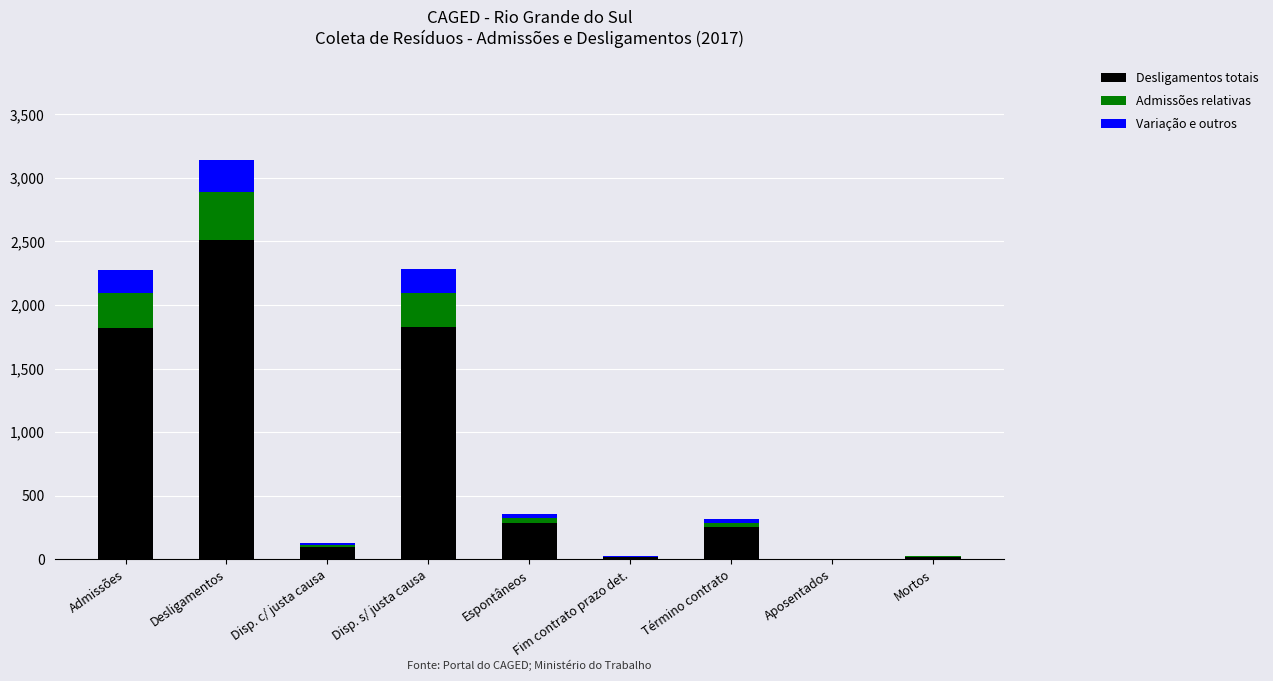

Which category has the highest value in the Desligamentos totais series?

Desligamentos